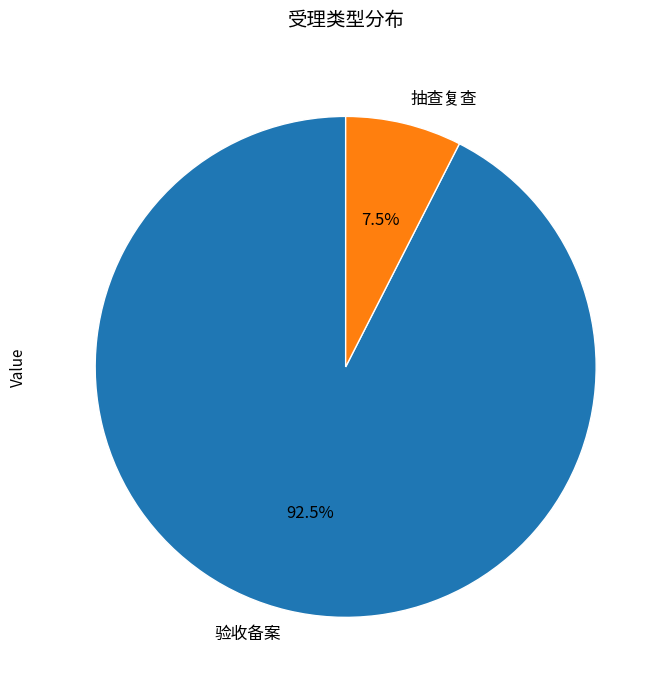

Between 抽查复查 and 验收备案, which is larger?

验收备案